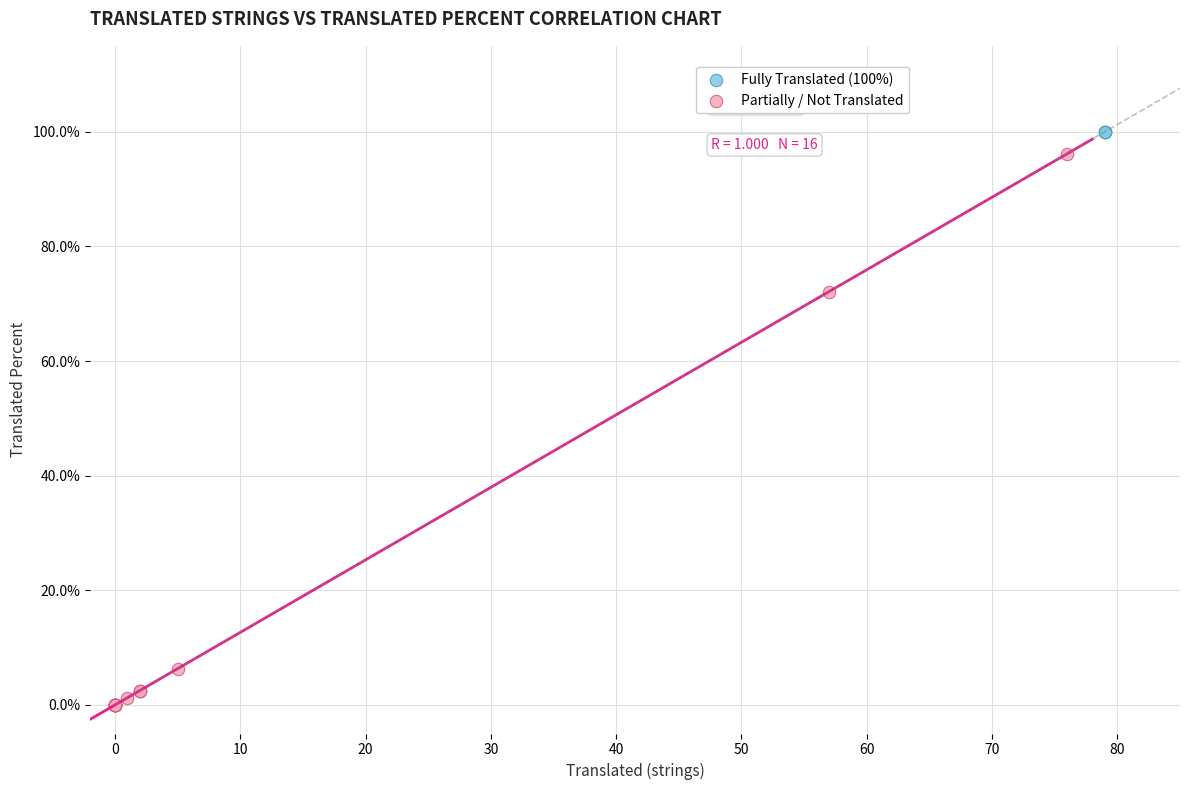

Which series contains the lowest Y value?

Partially / Not Translated